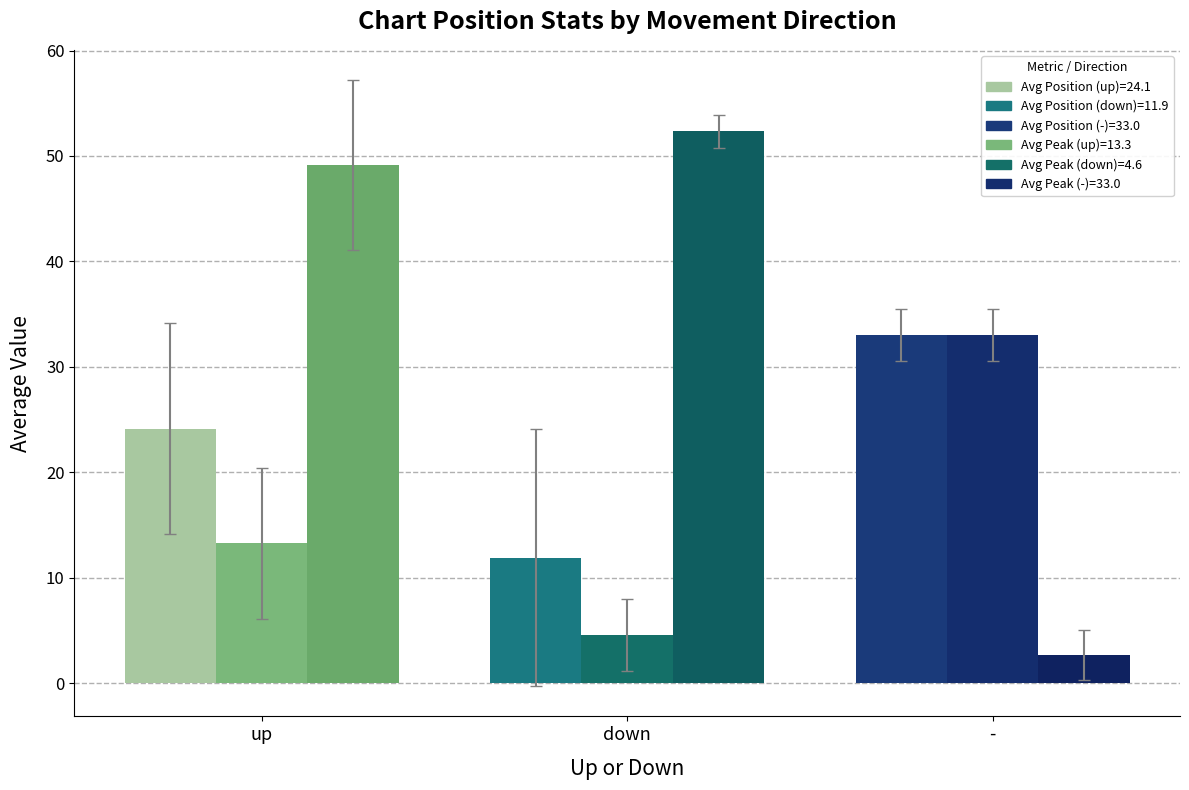

How many data points does each series have?

3